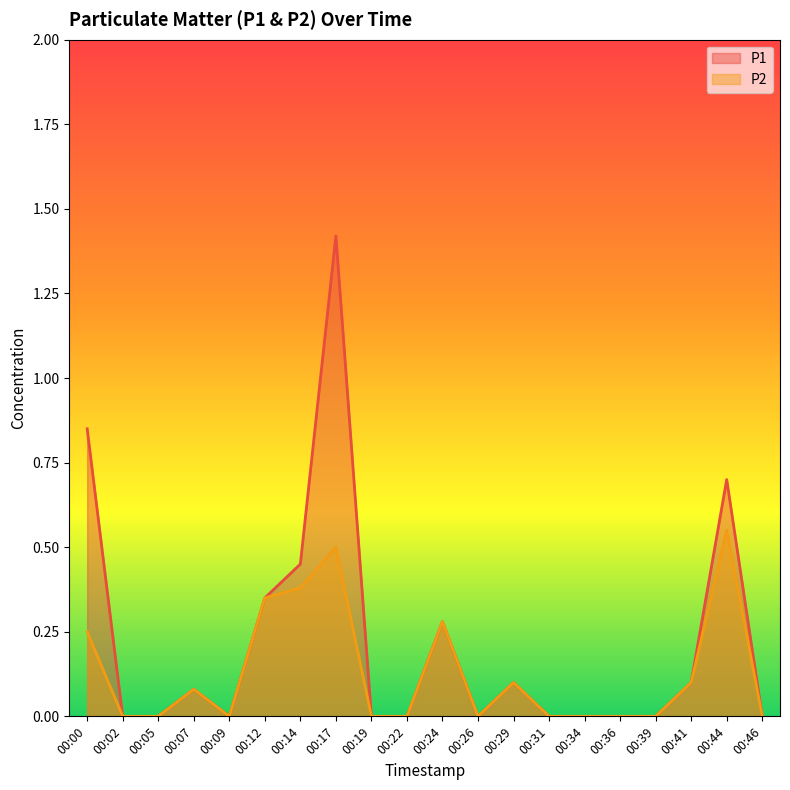

True or false: P2 and P1 cross at least once.

False